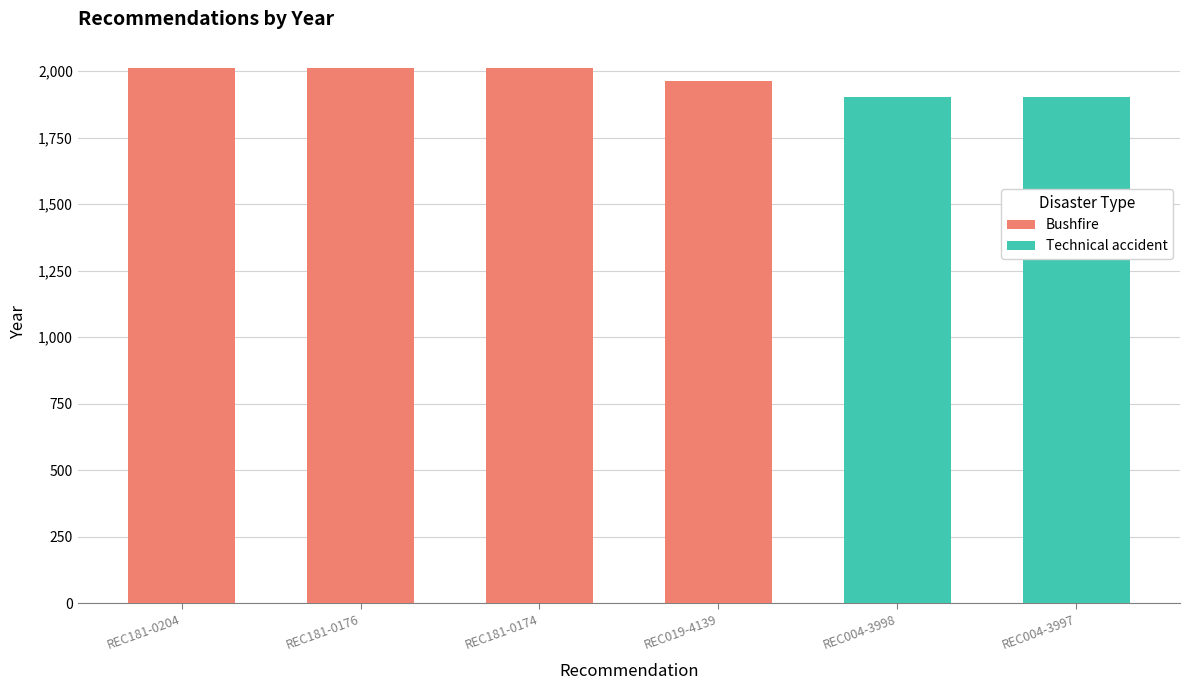

How many data points in Bushfire are less than 2010?

3